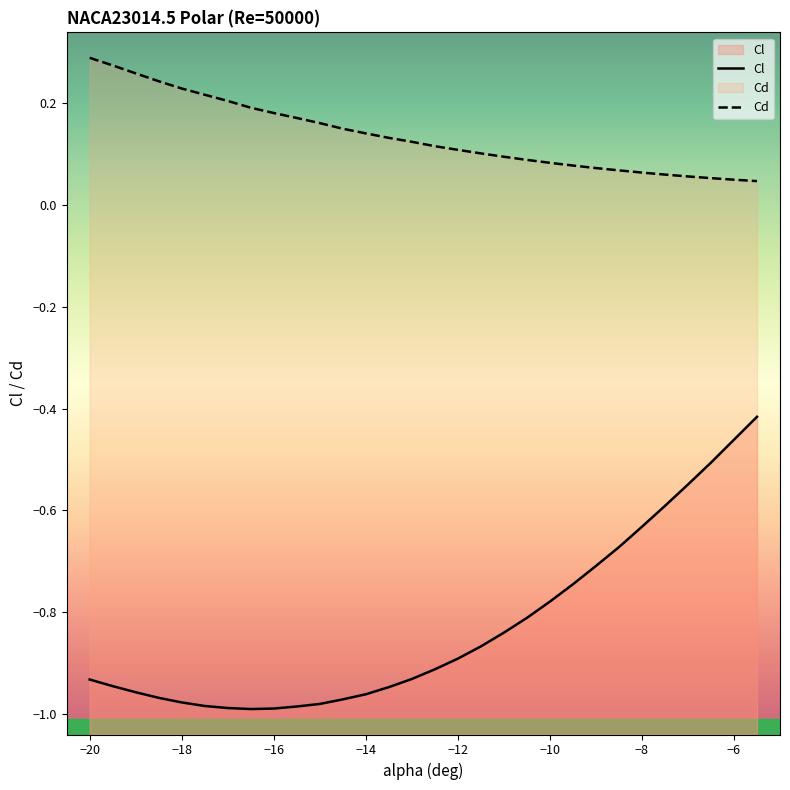

Which series has the largest range (max minus min)?

Cl